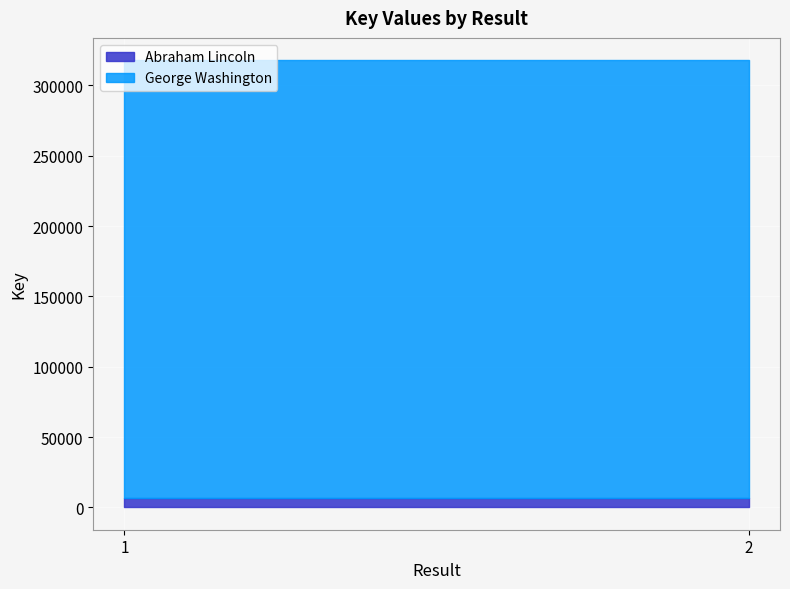

Reading right to left, what are all the values shown in this chart?

Abraham Lincoln: 6564	6564
George Washington: 311315	311315